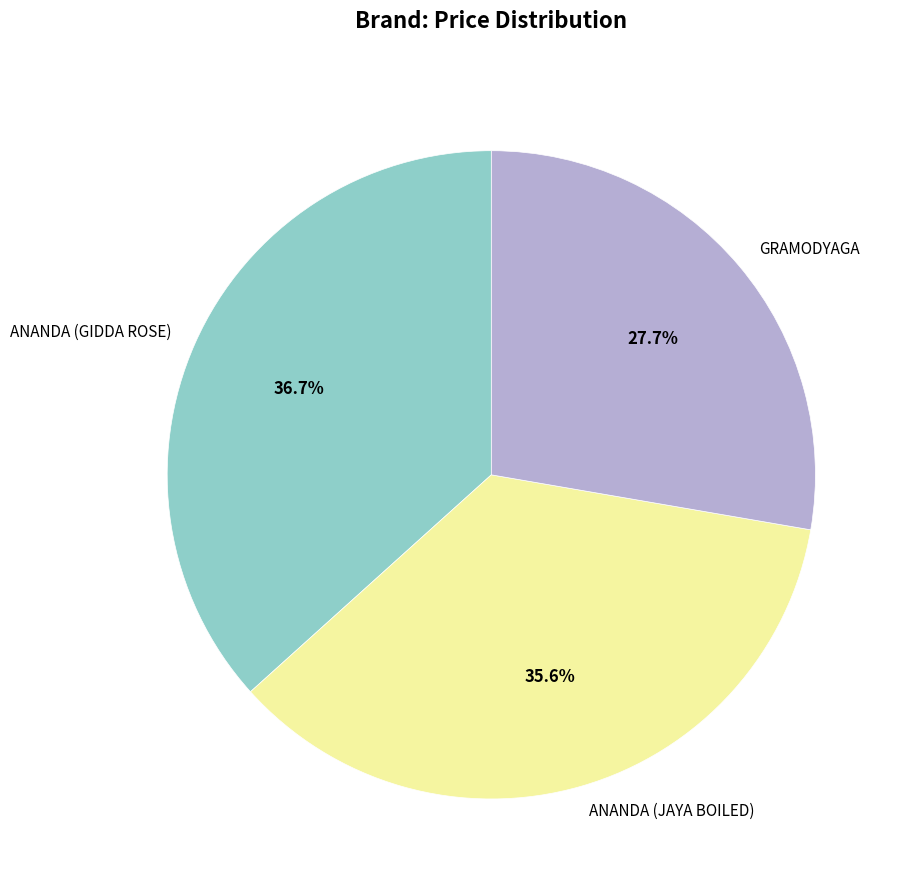

Which slice is the smallest?

GRAMODYAGA